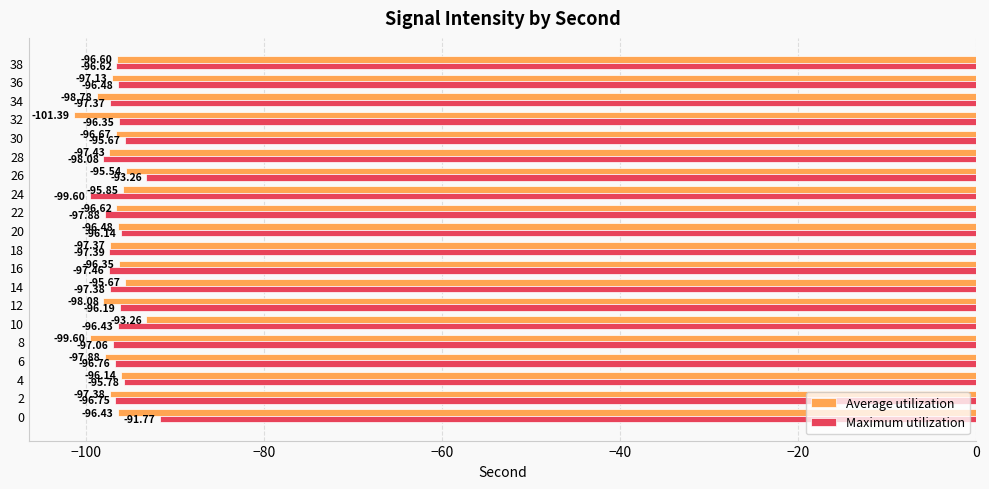

What is the difference between the Maximum utilization values at 0 and 24?

7.8